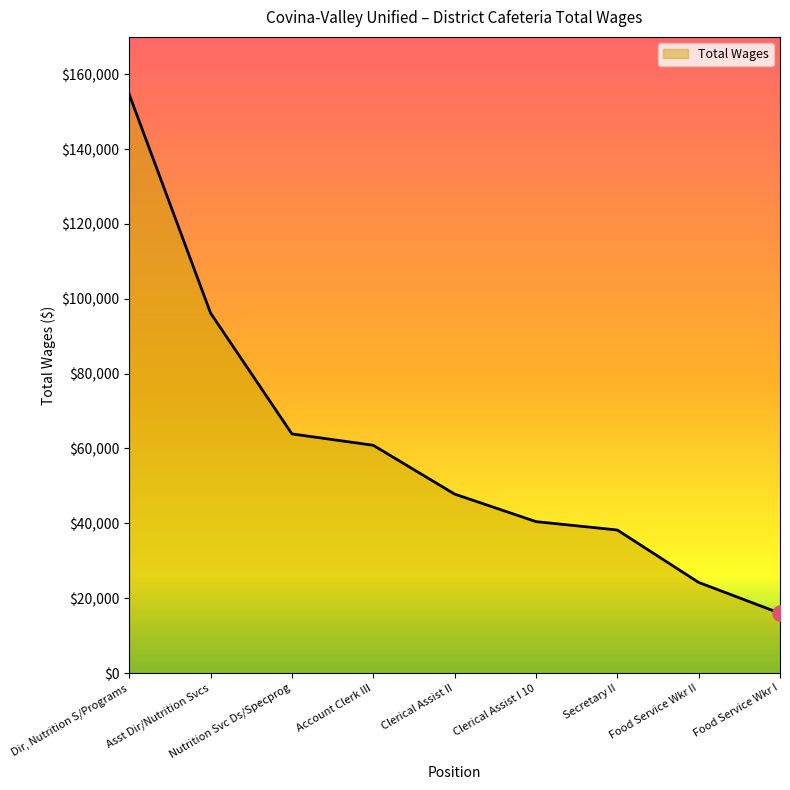

What is the change in value from Asst Dir/Nutrition Svcs to Clerical Assist I 10?

-55720